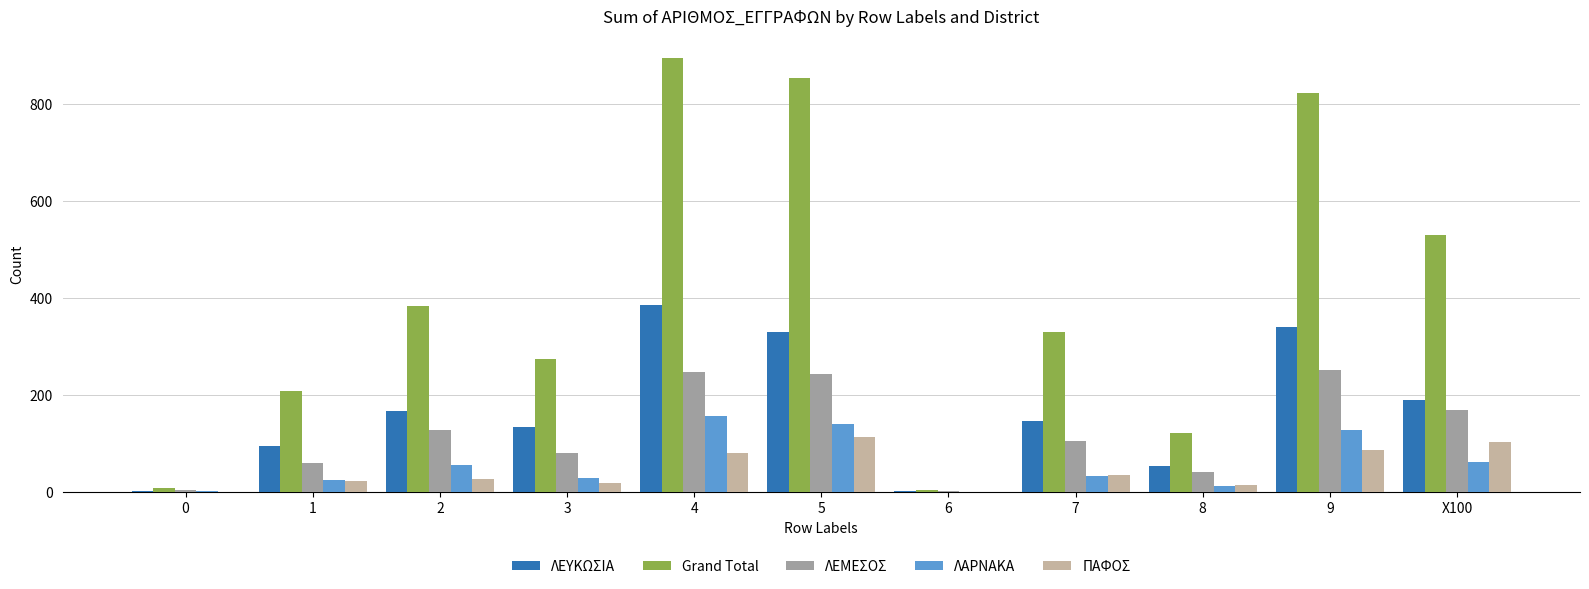

What is the sum of all ΛΑΡΝΑΚΑ values?

649